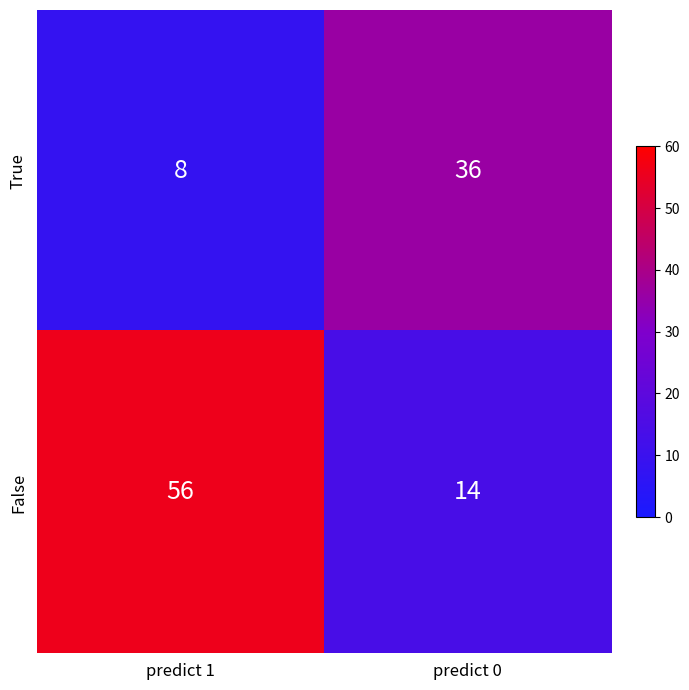

Which series has the largest total across all categories?

False